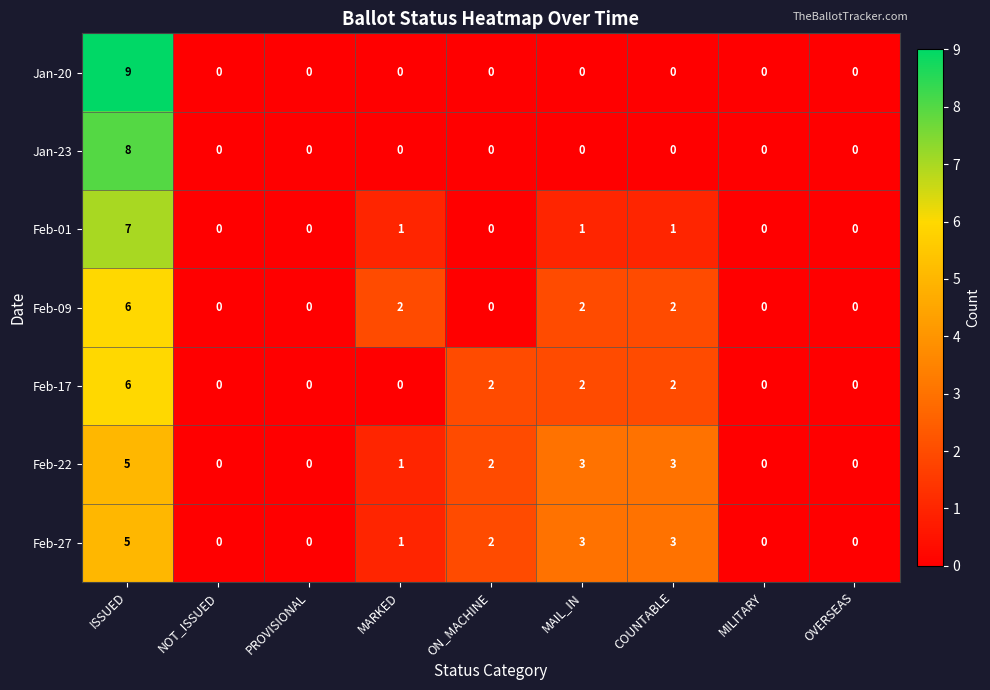

What is the difference between the maximum and minimum values in the Feb-27 series?

5